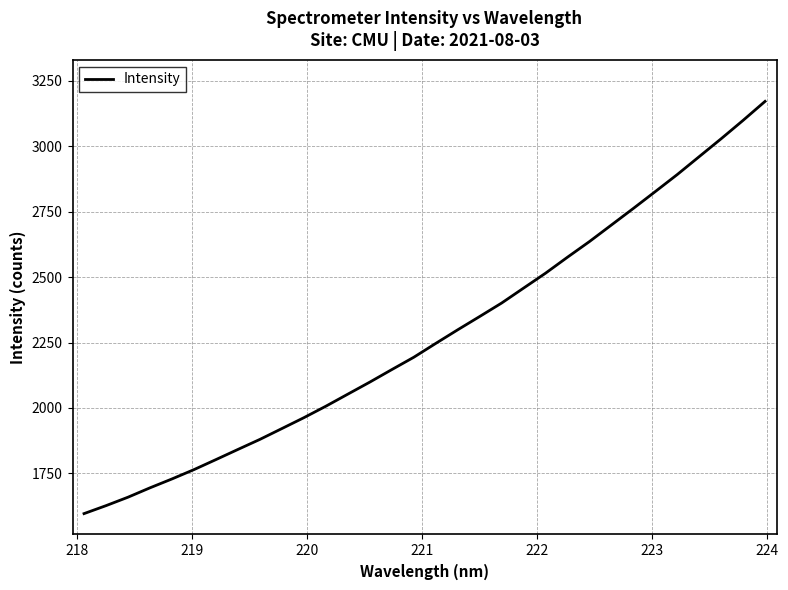

What is the average value?

2278.1